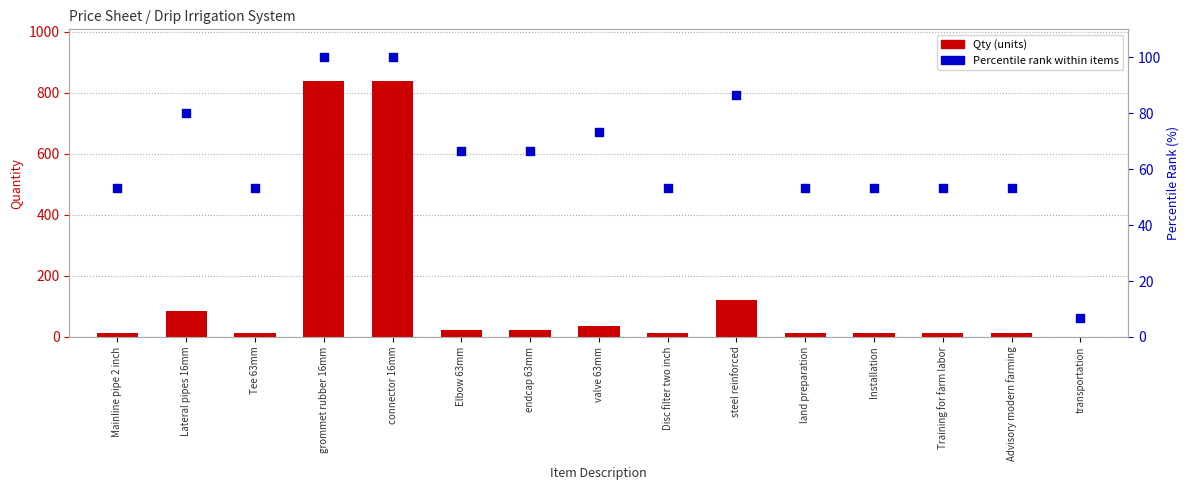

What is the total value across all series at Training for farm labor?

65.3